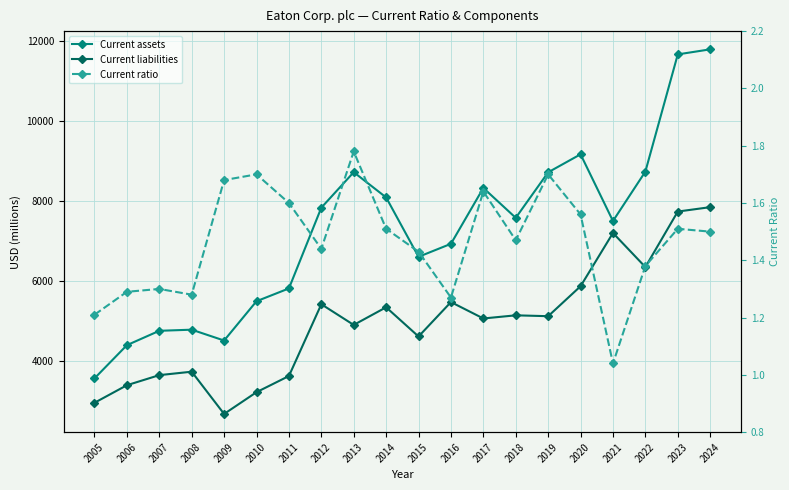

What is the difference between the maximum and second lowest values in the Current assets series?

7393.0